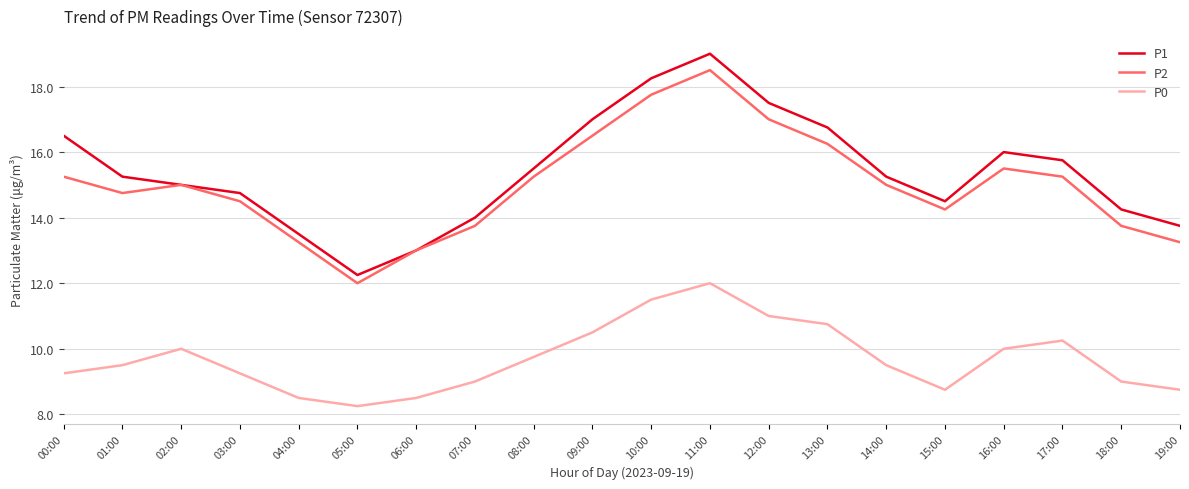

What is the approximate value of P2 at 06:00?

13.0